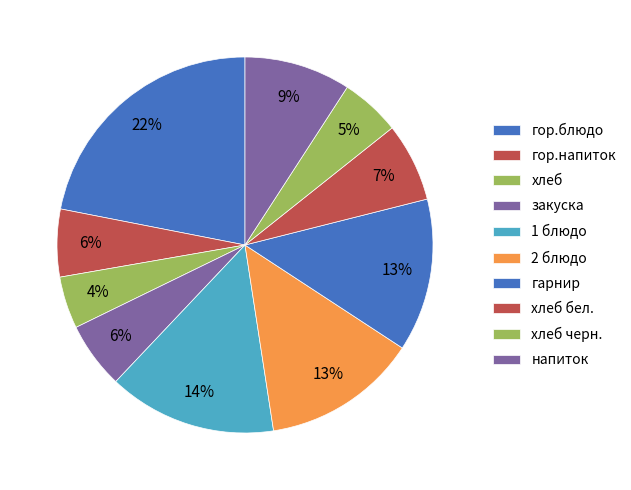

Rank the categories by value from lowest to highest.

хлеб, хлеб черн., закуска, гор.напиток, хлеб бел., напиток, гарнир, 2 блюдо, 1 блюдо, гор.блюдо